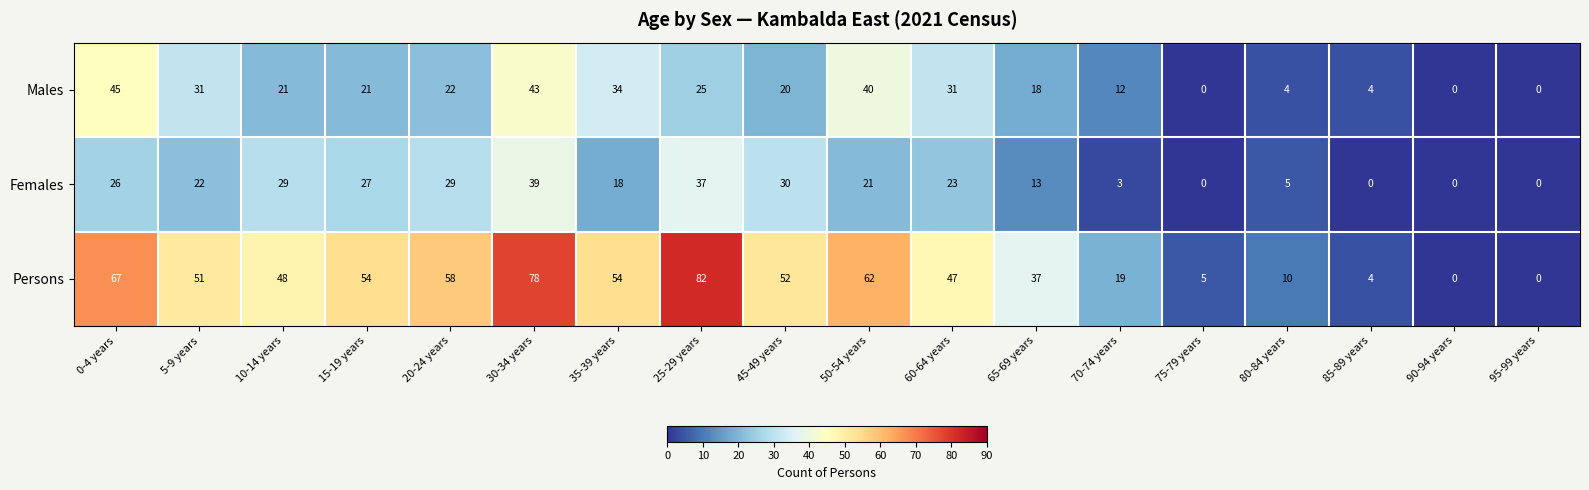

What is the greatest value displayed?

82